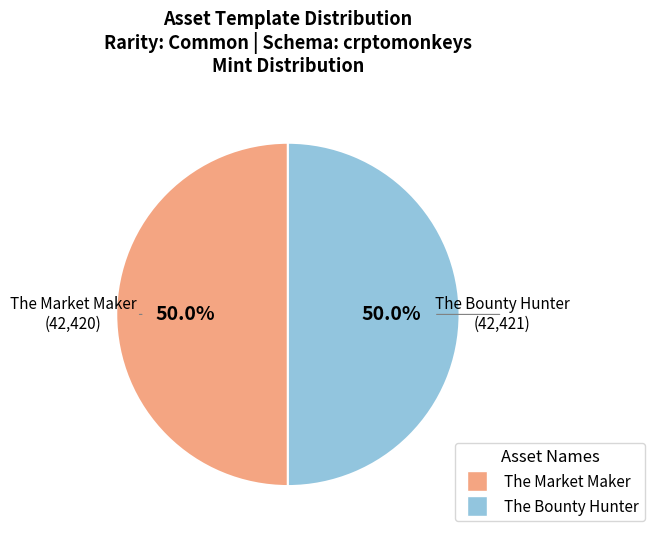

What is the ratio of the value at The Market Maker to the value at The Bounty Hunter?

1.0